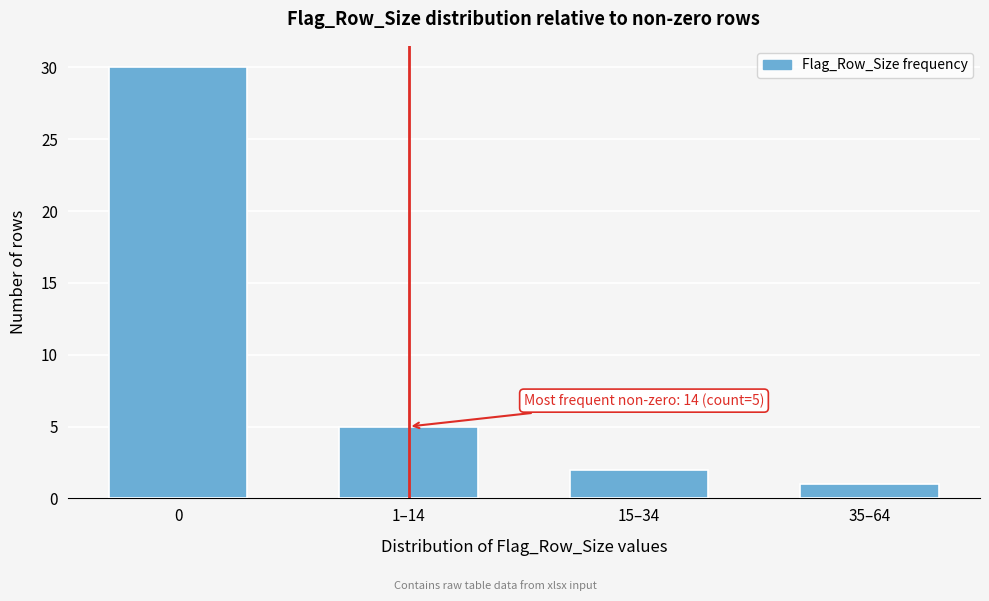

Reading left to right, what are all the values shown in this chart?

0=30	1–14=5	15–34=2	35–64=1